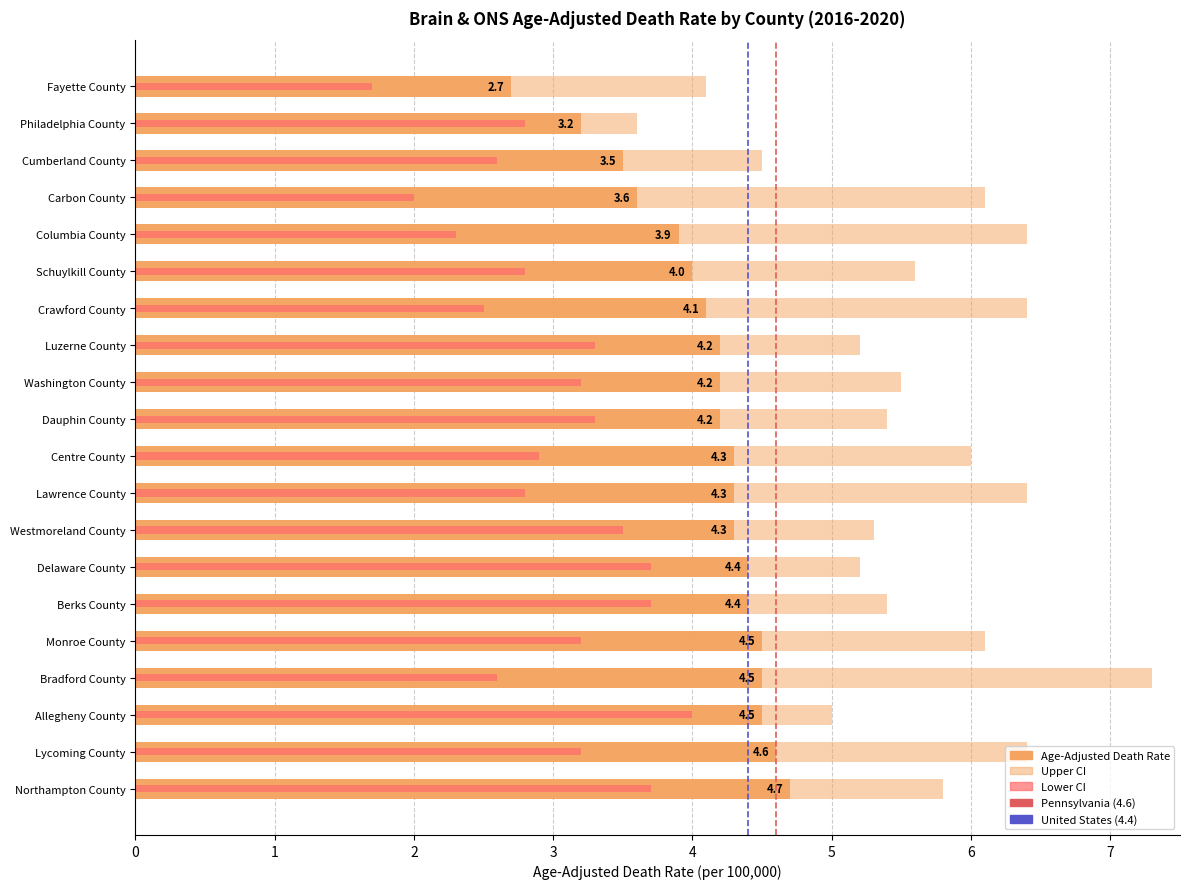

The value of United States (4.4) at 0 is 0. True or false?

True